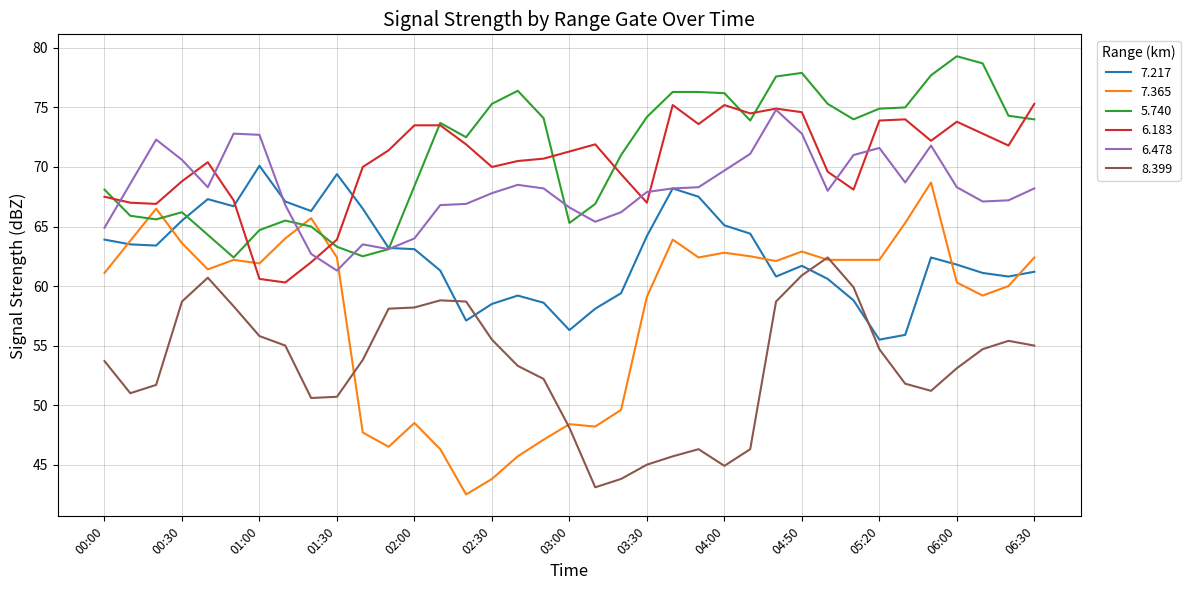

Rank the series by their maximum value, from highest to lowest.

5.740, 6.183, 6.478, 7.217, 7.365, 8.399